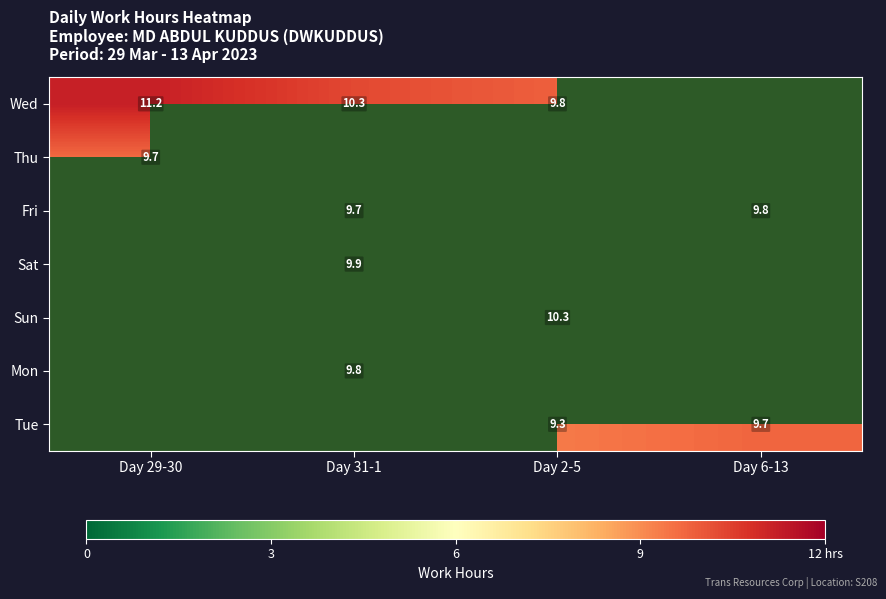

The Thu series shows 9.7 at Day 29-30. True or false?

True